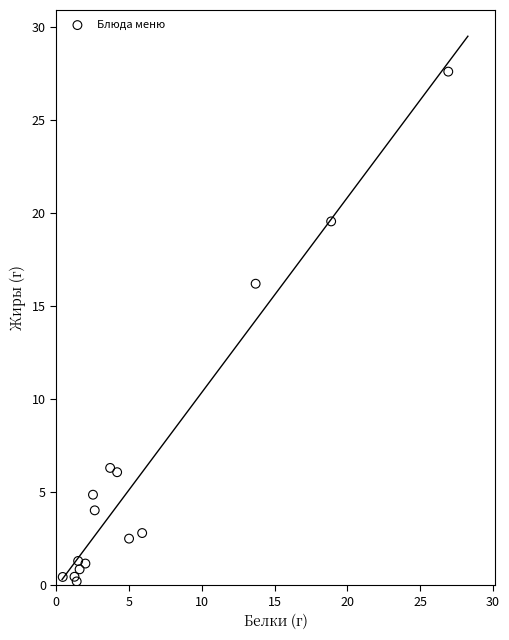

What Y value in the scatter plot is closest to 13?

16.2